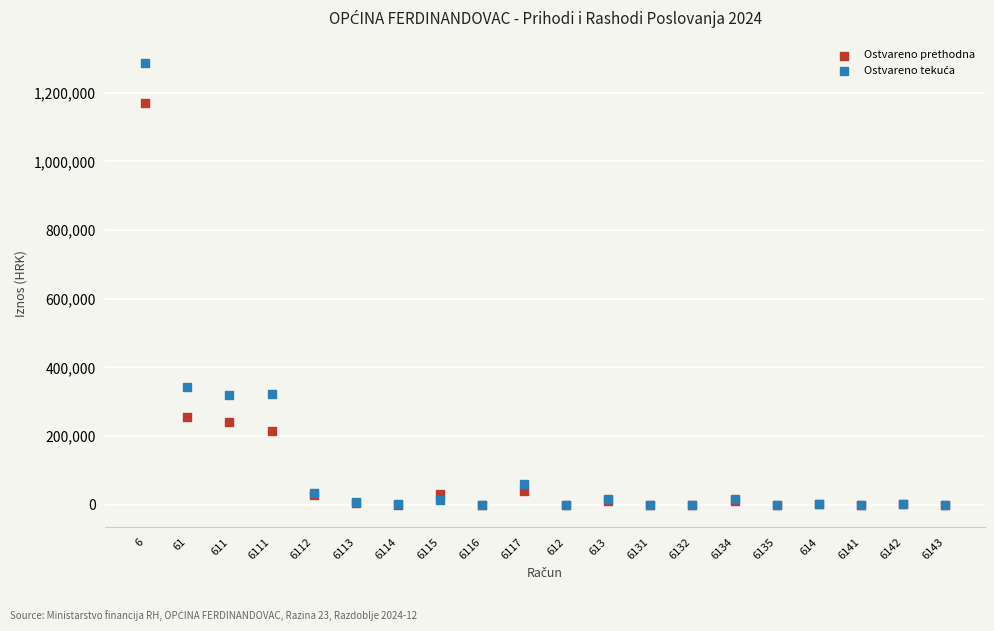

Across all series, what Y value is closest to 643668?

343078.4